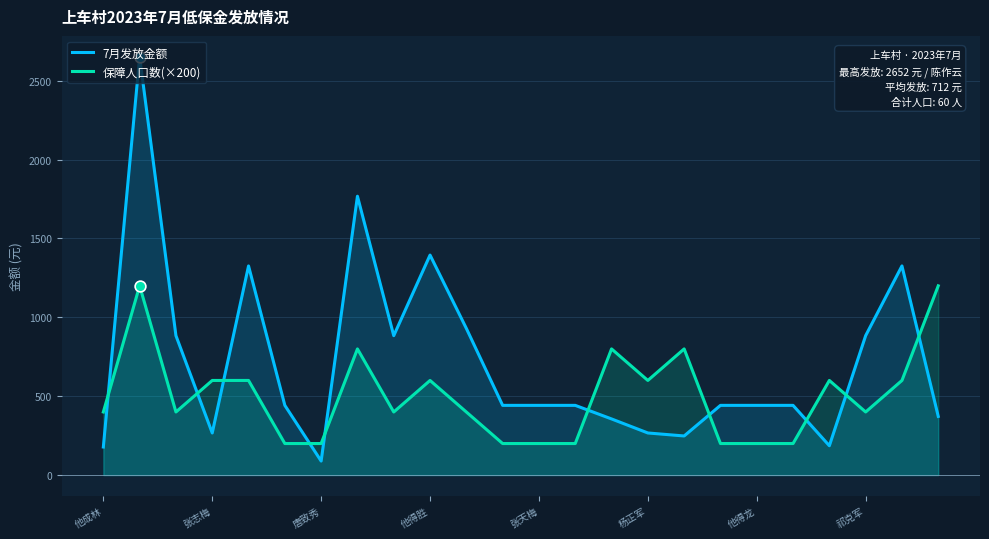

What are all the series names shown in the legend?

7月发放金额, 保障人口数(×200)